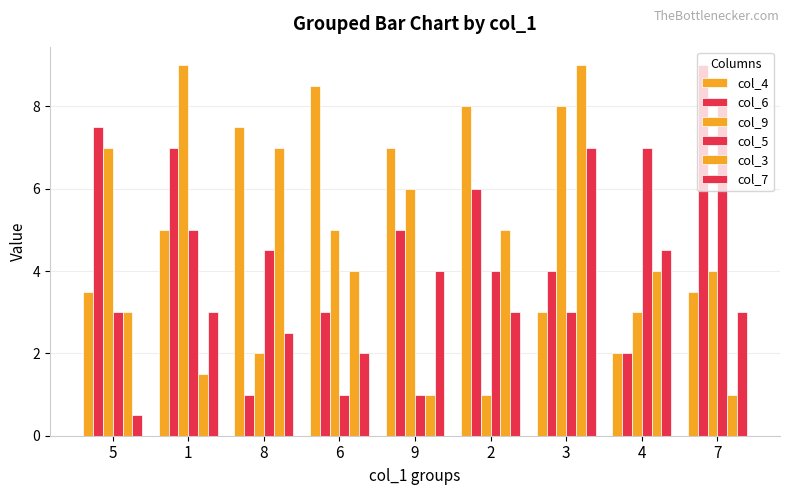

At which label does col_4 reach its peak?

6